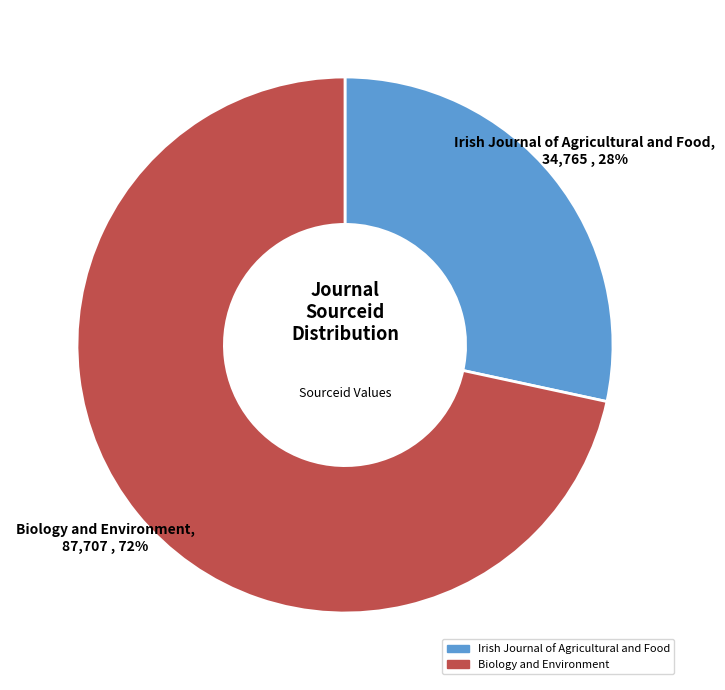

Which category has the smallest portion of the pie?

Irish Journal of Agricultural and Food